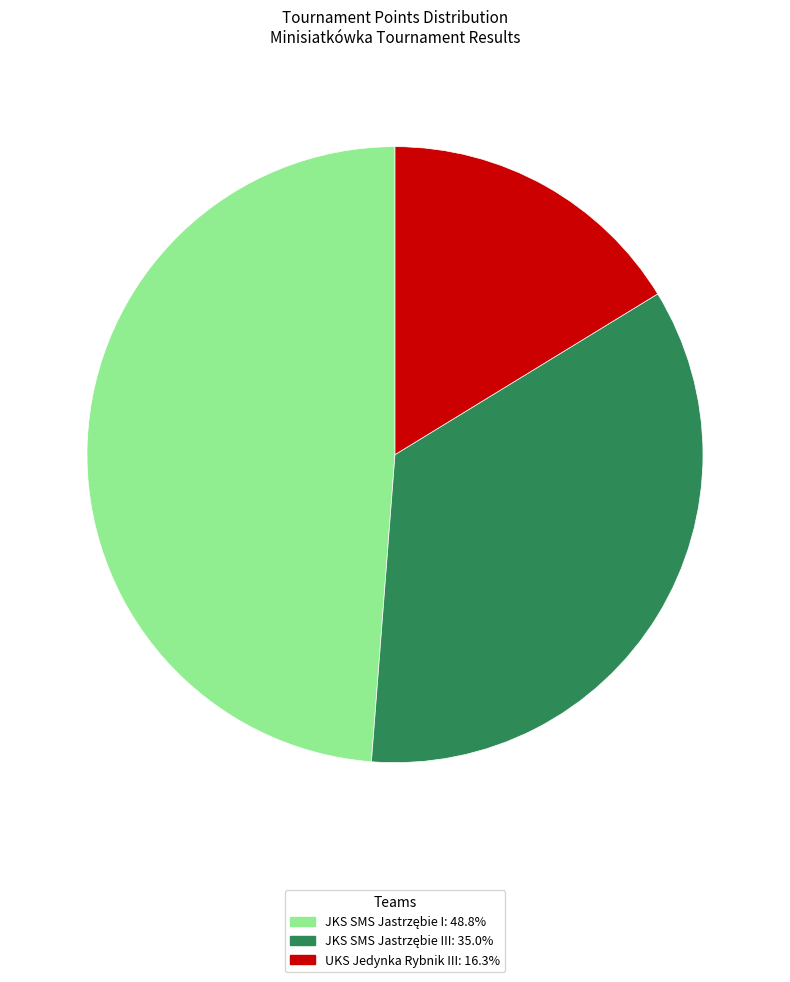

Is there any slice that represents more than half of the pie?

No